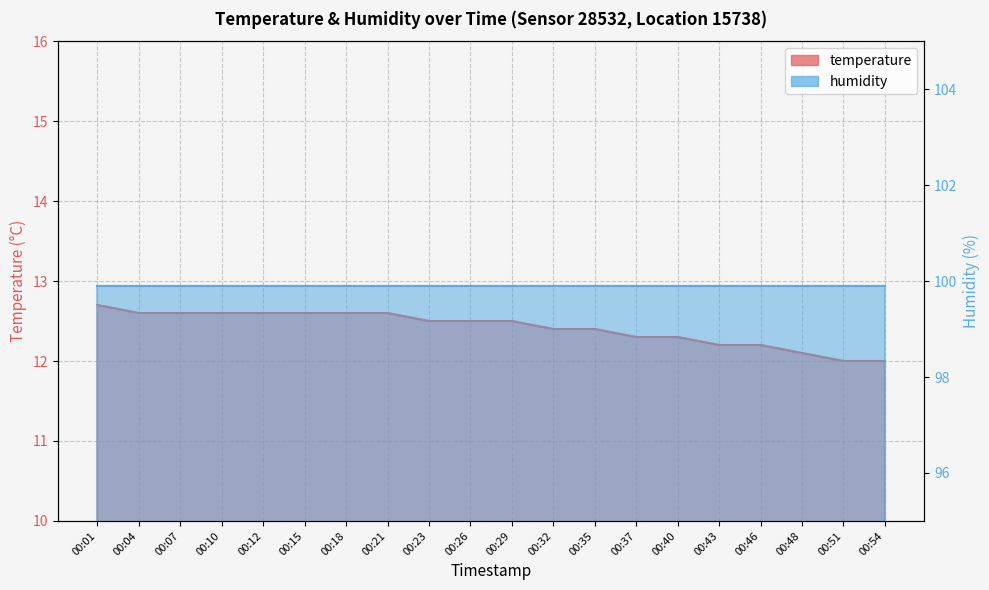

Reading left to right, list all the values displayed in this chart.

12.7	12.6	12.6	12.6	12.6	12.6	12.6	12.6	12.5	12.5	12.5	12.4	12.4	12.3	12.3	12.2	12.2	12.1	12.0	12.0